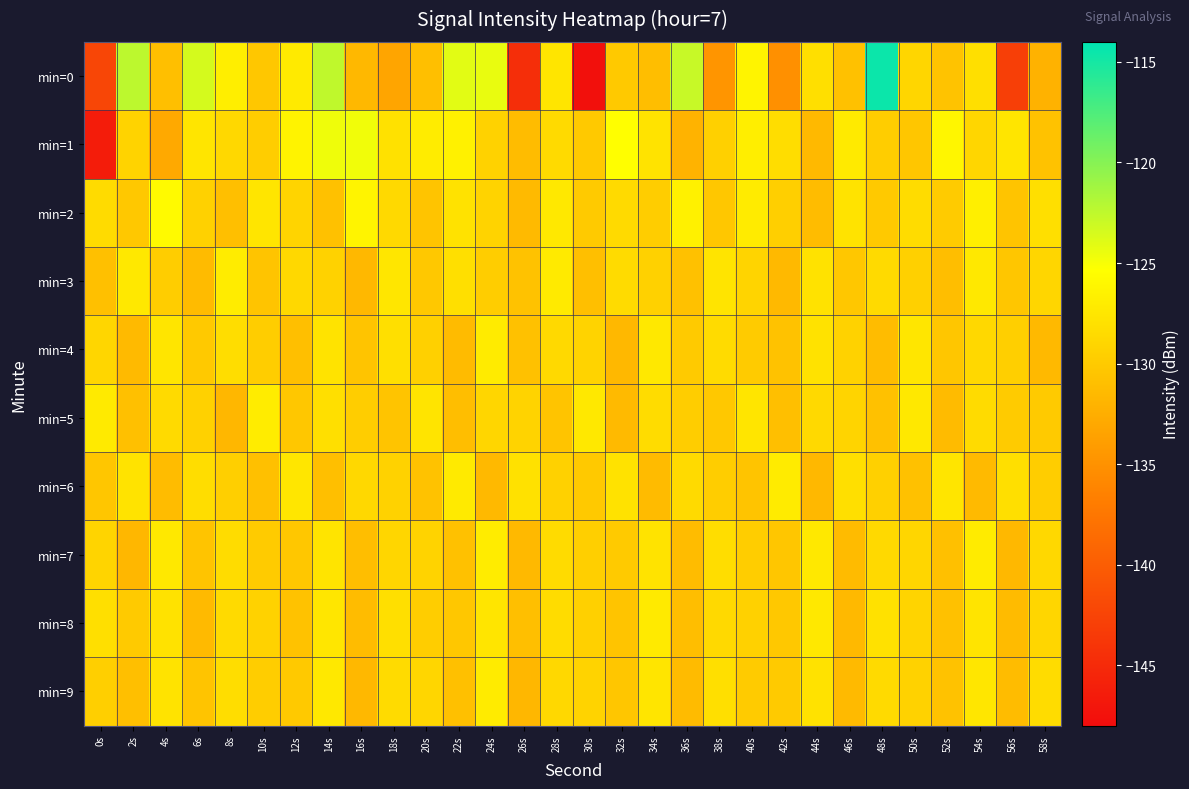

Reading left to right, list all the values displayed in this chart.

min=0: 0s=-142.2	2s=-122.4	4s=-131.0	6s=-123.5	8s=-126.8	10s=-130.2	12s=-127.2	14s=-122.5	16s=-131.7	18s=-133.3	20s=-131.0	22s=-124.1	24s=-124.4	26s=-144.7	28s=-127.6	30s=-147.6	32s=-130.1	34s=-131.1	36s=-122.9	38s=-134.7	40s=-126.3	42s=-135.1	44s=-128.1	46s=-130.8	48s=-114.5	50s=-128.9	52s=-130.7	54s=-128.2	56s=-143.0	58s=-132.2
min=1: 0s=-146.4	2s=-129.2	4s=-133.0	6s=-127.5	8s=-128.8	10s=-129.7	12s=-126.4	14s=-124.7	16s=-124.7	18s=-128.0	20s=-127.0	22s=-126.5	24s=-129.3	26s=-131.2	28s=-128.6	30s=-130.1	32s=-125.4	34s=-127.8	36s=-132.0	38s=-129.5	40s=-126.8	42s=-128.3	44s=-131.5	46s=-127.2	48s=-129.8	50s=-130.4	52s=-126.1	54s=-128.9	56s=-127.6	58s=-130.7
min=2: 0s=-128.5	2s=-130.2	4s=-125.8	6s=-129.4	8s=-131.0	10s=-127.6	12s=-129.1	14s=-130.8	16s=-126.3	18s=-128.7	20s=-130.5	22s=-127.9	24s=-129.2	26s=-131.4	28s=-127.3	30s=-130.0	32s=-128.6	34s=-129.8	36s=-126.5	38s=-130.3	40s=-127.1	42s=-129.6	44s=-131.2	46s=-127.8	48s=-130.1	50s=-128.4	52s=-129.9	54s=-126.7	56s=-130.6	58s=-128.2
min=3: 0s=-130.9	2s=-127.4	4s=-129.7	6s=-131.3	8s=-127.0	10s=-130.5	12s=-128.8	14s=-129.3	16s=-131.6	18s=-127.5	20s=-130.2	22s=-128.1	24s=-129.8	26s=-130.7	28s=-127.2	30s=-131.0	32s=-128.5	34s=-129.4	36s=-130.8	38s=-127.7	40s=-129.1	42s=-131.5	44s=-127.9	46s=-130.3	48s=-128.6	50s=-129.5	52s=-131.1	54s=-127.3	56s=-130.4	58s=-128.9
min=4: 0s=-129.0	2s=-131.4	4s=-127.6	6s=-130.1	8s=-128.3	10s=-129.7	12s=-131.0	14s=-127.8	16s=-130.6	18s=-128.2	20s=-129.5	22s=-131.3	24s=-127.1	26s=-130.8	28s=-128.7	30s=-129.2	32s=-131.6	34s=-127.4	36s=-130.0	38s=-128.5	40s=-129.9	42s=-130.7	44s=-127.9	46s=-129.3	48s=-131.2	50s=-127.5	52s=-130.4	54s=-128.8	56s=-129.6	58s=-131.5
min=5: 0s=-127.2	2s=-130.9	4s=-128.6	6s=-129.4	8s=-131.7	10s=-127.0	12s=-130.3	14s=-128.1	16s=-129.8	18s=-130.5	20s=-127.7	22s=-131.1	24s=-128.9	26s=-129.2	28s=-130.6	30s=-127.3	32s=-131.4	34s=-128.4	36s=-129.7	38s=-130.2	40s=-127.6	42s=-131.0	44s=-128.7	46s=-129.1	48s=-130.8	50s=-127.4	52s=-131.3	54s=-128.5	56s=-129.9	58s=-130.0
min=6: 0s=-130.4	2s=-127.8	4s=-131.2	6s=-128.3	8s=-129.6	10s=-130.9	12s=-127.5	14s=-131.0	16s=-128.8	18s=-129.3	20s=-130.7	22s=-127.2	24s=-131.5	26s=-128.0	28s=-129.4	30s=-130.1	32s=-127.9	34s=-131.3	36s=-128.6	38s=-129.7	40s=-130.5	42s=-127.1	44s=-131.6	46s=-128.2	48s=-129.5	50s=-130.8	52s=-127.6	54s=-131.4	56s=-128.1	58s=-129.8
min=7: 0s=-129.1	2s=-131.7	4s=-127.3	6s=-130.6	8s=-128.4	10s=-129.9	12s=-130.3	14s=-127.7	16s=-131.1	18s=-128.9	20s=-129.2	22s=-130.8	24s=-127.0	26s=-131.5	28s=-128.5	30s=-129.6	32s=-130.0	34s=-127.8	36s=-131.2	38s=-128.3	40s=-129.7	42s=-130.4	44s=-127.4	46s=-131.3	48s=-128.7	50s=-129.0	52s=-130.9	54s=-127.1	56s=-131.6	58s=-128.8
min=8: 0s=-128.2	2s=-130.0	4s=-127.9	6s=-131.4	8s=-128.6	10s=-129.3	12s=-130.7	14s=-127.5	16s=-131.2	18s=-128.1	20s=-129.8	22s=-130.3	24s=-127.6	26s=-131.0	28s=-128.4	30s=-129.5	32s=-130.6	34s=-127.2	36s=-131.1	38s=-128.7	40s=-129.4	42s=-130.2	44s=-127.3	46s=-131.5	48s=-128.0	50s=-129.1	52s=-130.8	54s=-127.7	56s=-131.3	58s=-128.9
min=9: 0s=-129.6	2s=-131.0	4s=-127.8	6s=-130.5	8s=-128.3	10s=-129.7	12s=-130.1	14s=-127.4	16s=-131.6	18s=-128.5	20s=-129.0	22s=-130.9	24s=-127.1	26s=-131.7	28s=-128.8	30s=-129.2	32s=-130.4	34s=-127.6	36s=-131.3	38s=-128.2	40s=-129.9	42s=-130.0	44s=-127.9	46s=-131.4	48s=-128.6	50s=-129.3	52s=-130.7	54s=-127.5	56s=-131.2	58s=-128.4